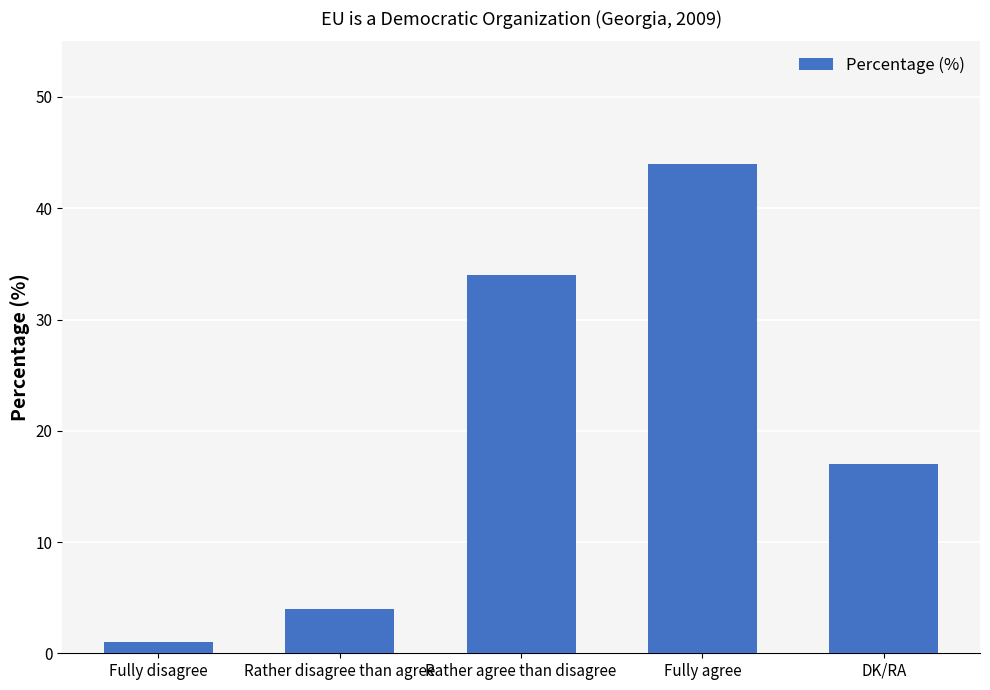

What is the label of the 5th bar from the left?

DK/RA